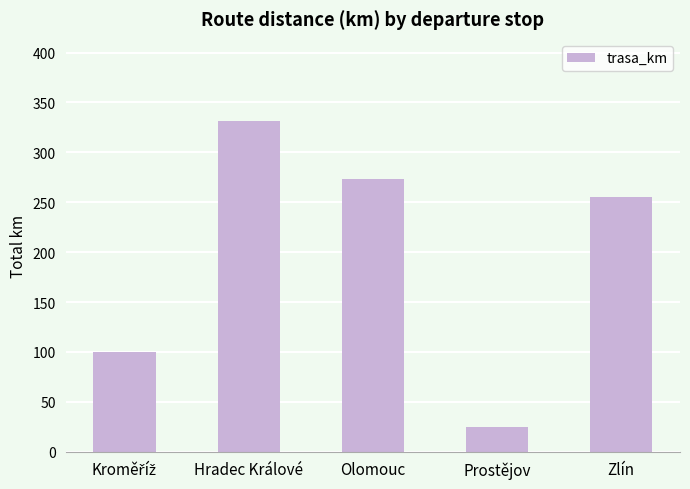

True or false: the data shows 331 at Hradec Králové.

True